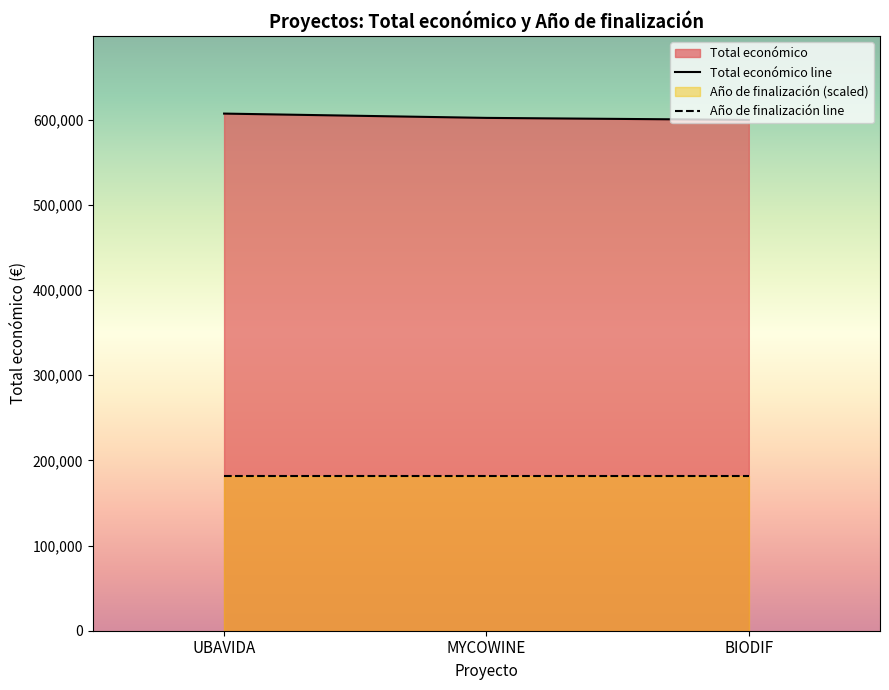

Which series has the widest spread of values?

Total económico line